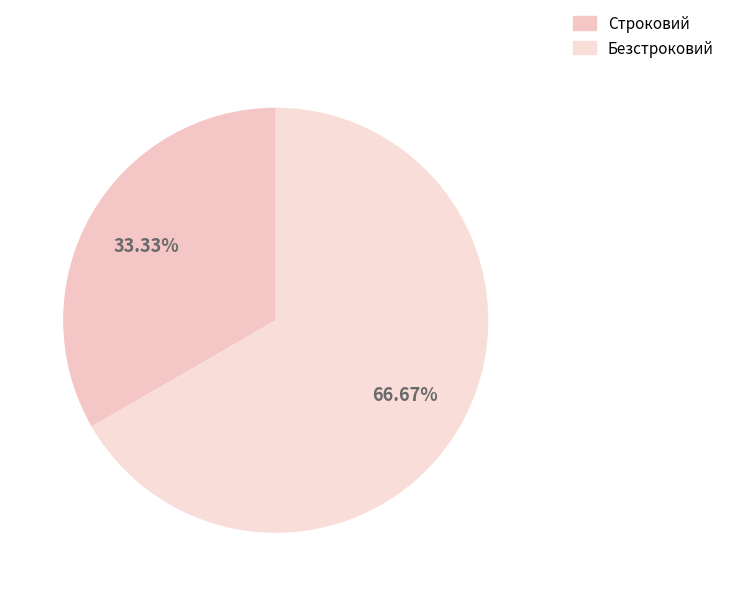

Which category has the biggest portion of the pie?

Безстроковий